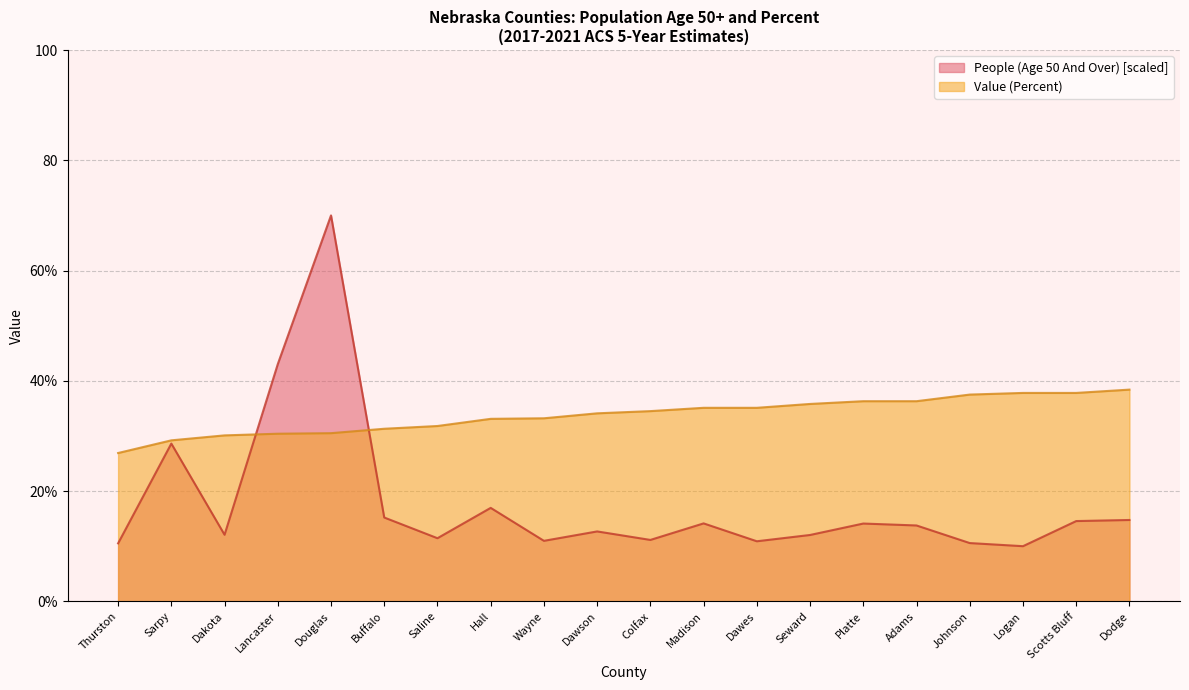

Where is People (Age 50 And Over) nearest to the value 40?

Lancaster